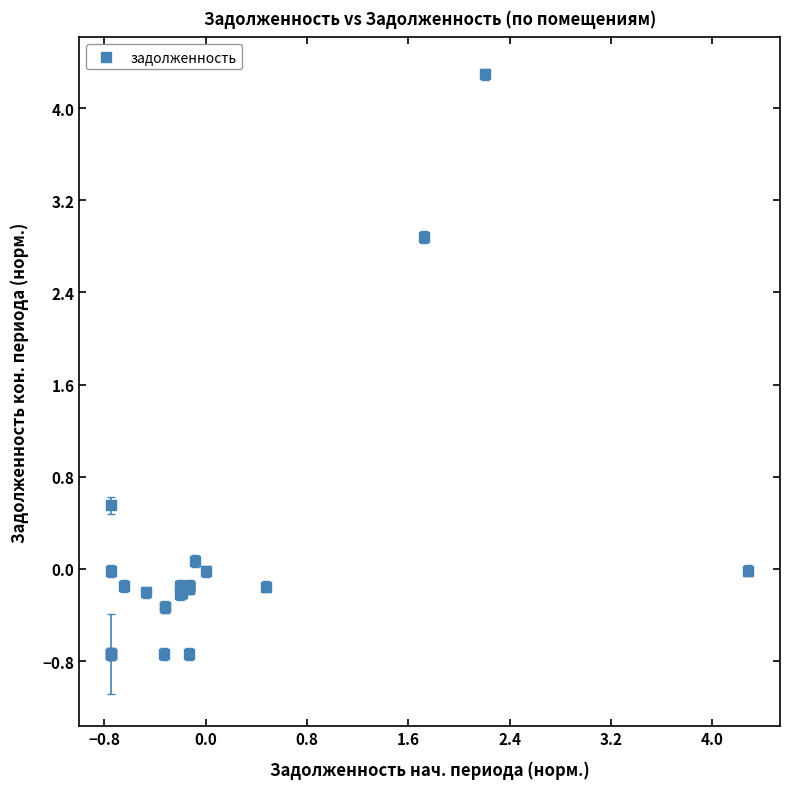

What Y value in the scatter plot is closest to 1?

0.6